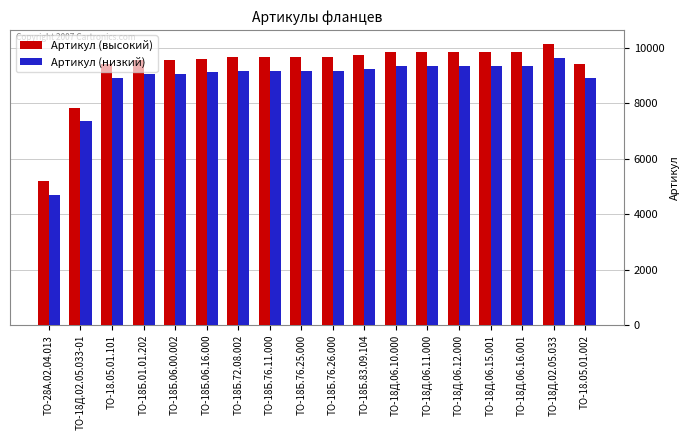

What is the difference between the Артикул (высокий) values at ТО-18Д.06.12.000 and ТО-18Б.76.25.000?

163